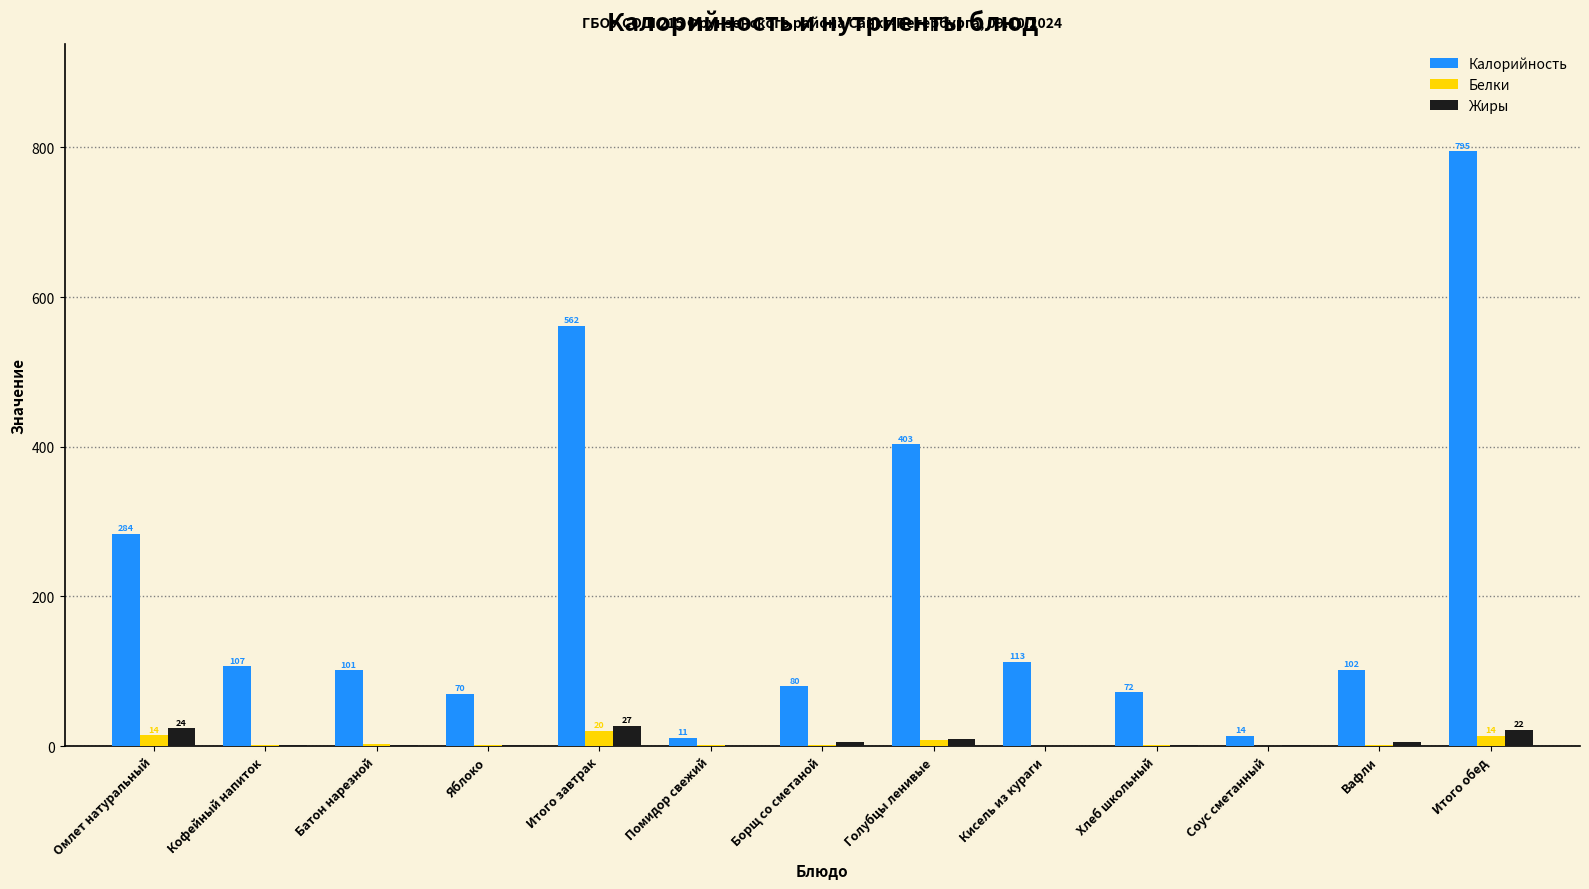

At which category is the sum across all series the highest?

Итого обед